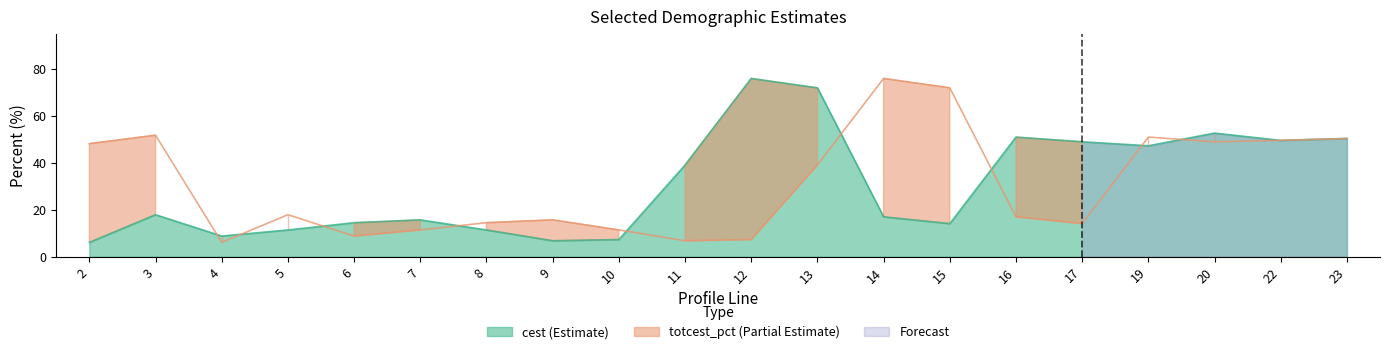

Between 9 and 20, which series saw the biggest shift?

cest